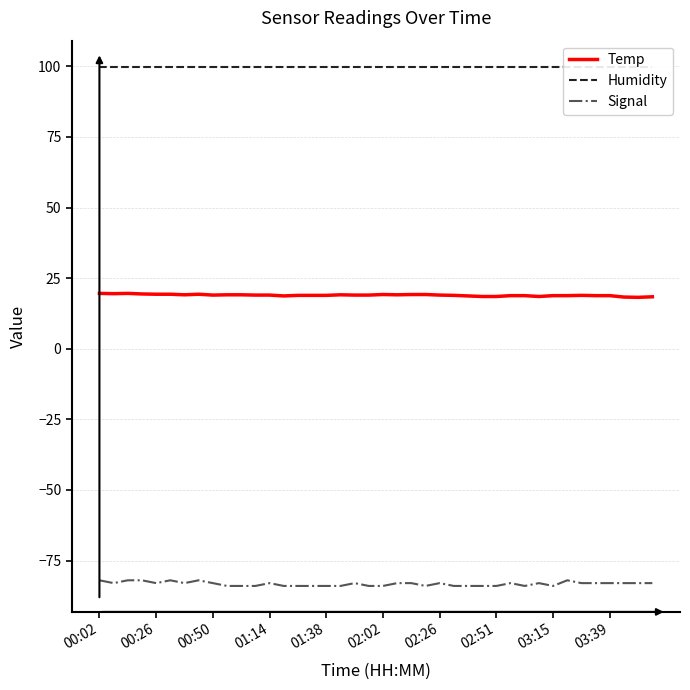

What is the highest value of the Temp series?

19.6